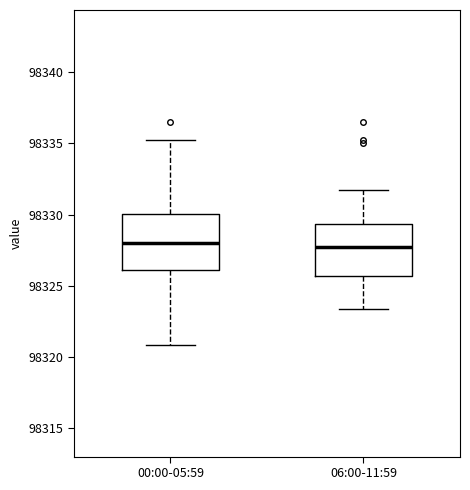

Reading left to right, read every box against the y-axis: the position of its median line, the range the box covers, and the ends of its whiskers. The values are not printed on the chart, so give them approximately, as read against the axis.

00:00-05:59: median 98328.0, box 98326.0 to 98330.0, whiskers 98321.0 to 98335.0
06:00-11:59: median 98327.5, box 98325.5 to 98329.5, whiskers 98323.5 to 98332.0